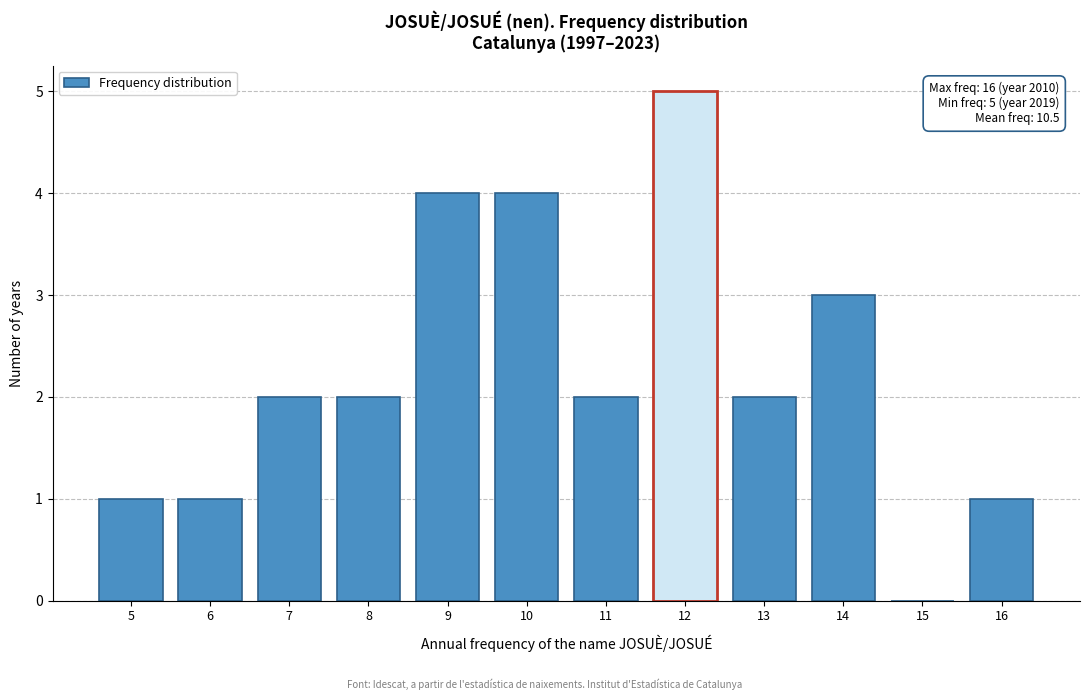

Over which range of the x-axis is the bar tallest?

11.5 to 12.5